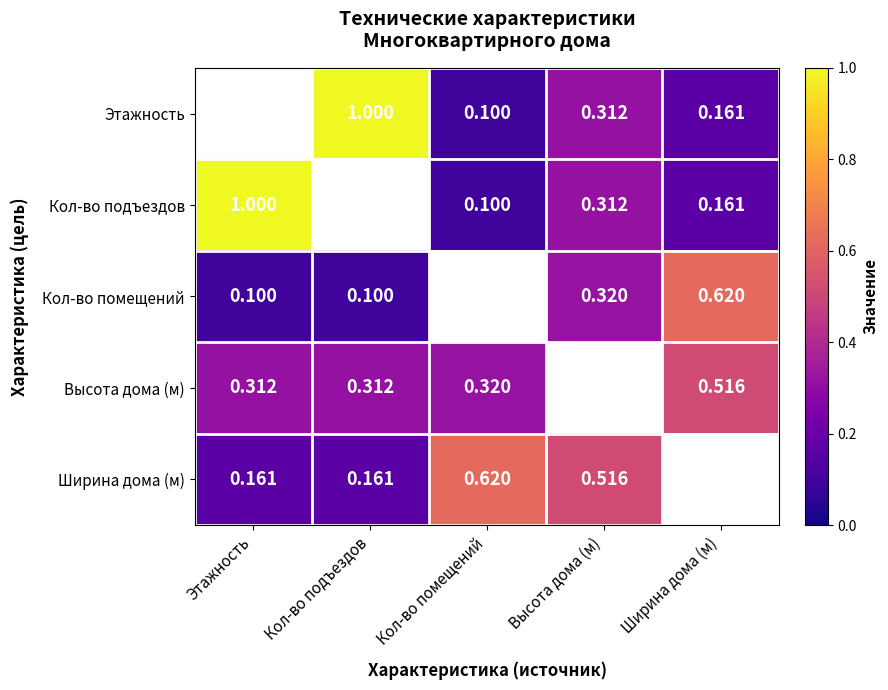

Which category has the highest value across all series?

Кол-во подъездов